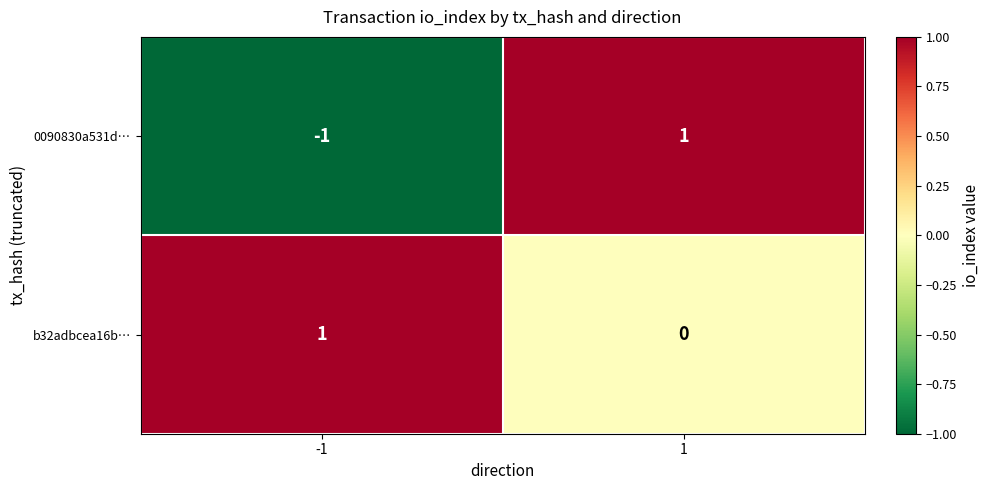

Is the value of b32adbcea16b… at -1 greater than the value of 0090830a531d… at -1?

Yes